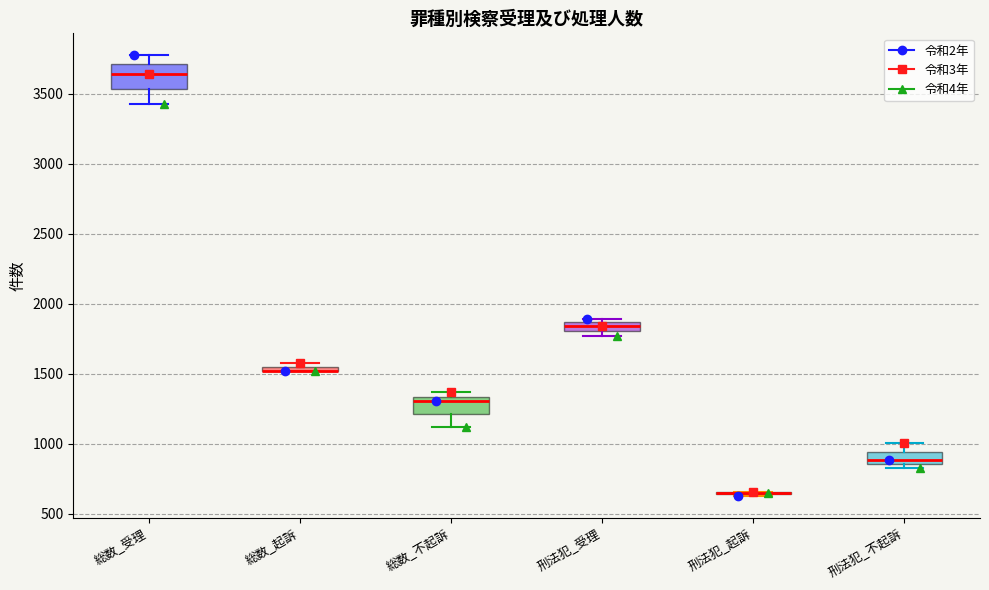

Where does the upper whisker of the box for 総数_受理 end on the y-axis? The values are not printed on the chart, so give them approximately, as read against the axis.

3750